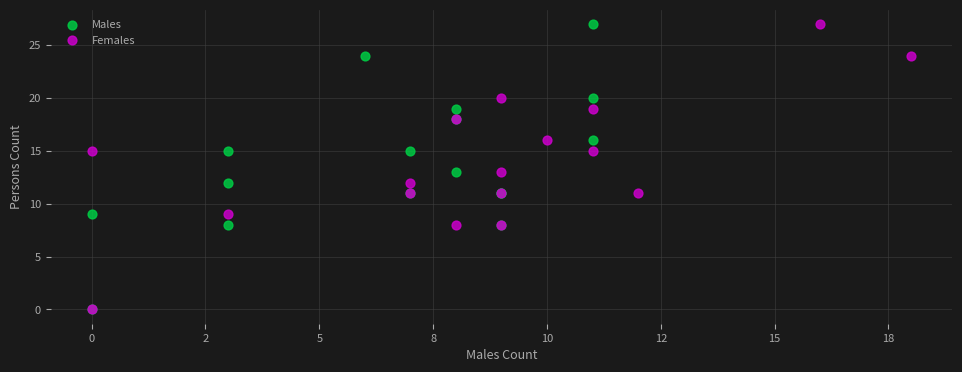

What are all the series names shown in the legend?

Males, Females